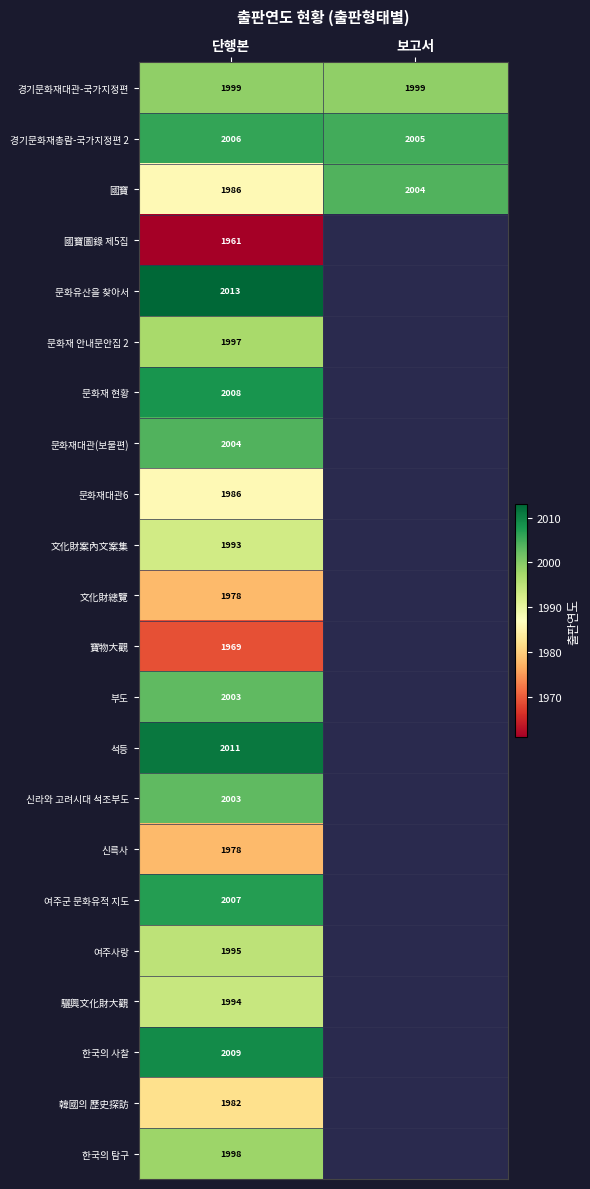

Between 보고서 and 단행본, which is larger?

보고서